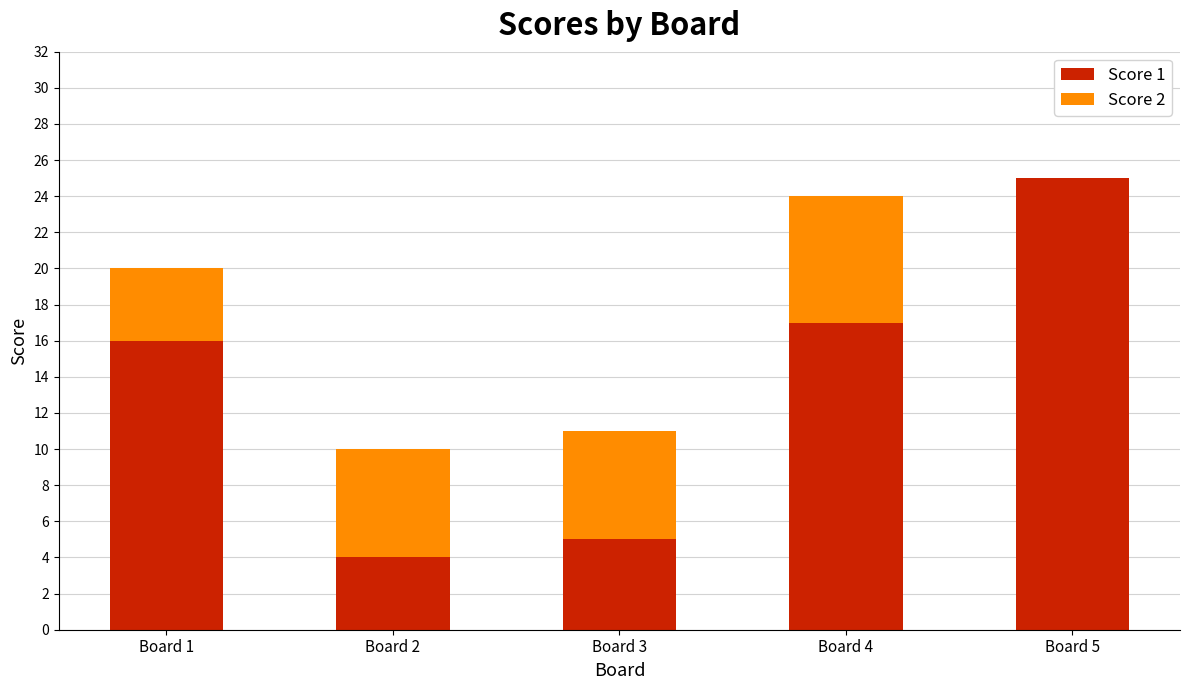

At which label is Score 1 closest to 14?

Board 1